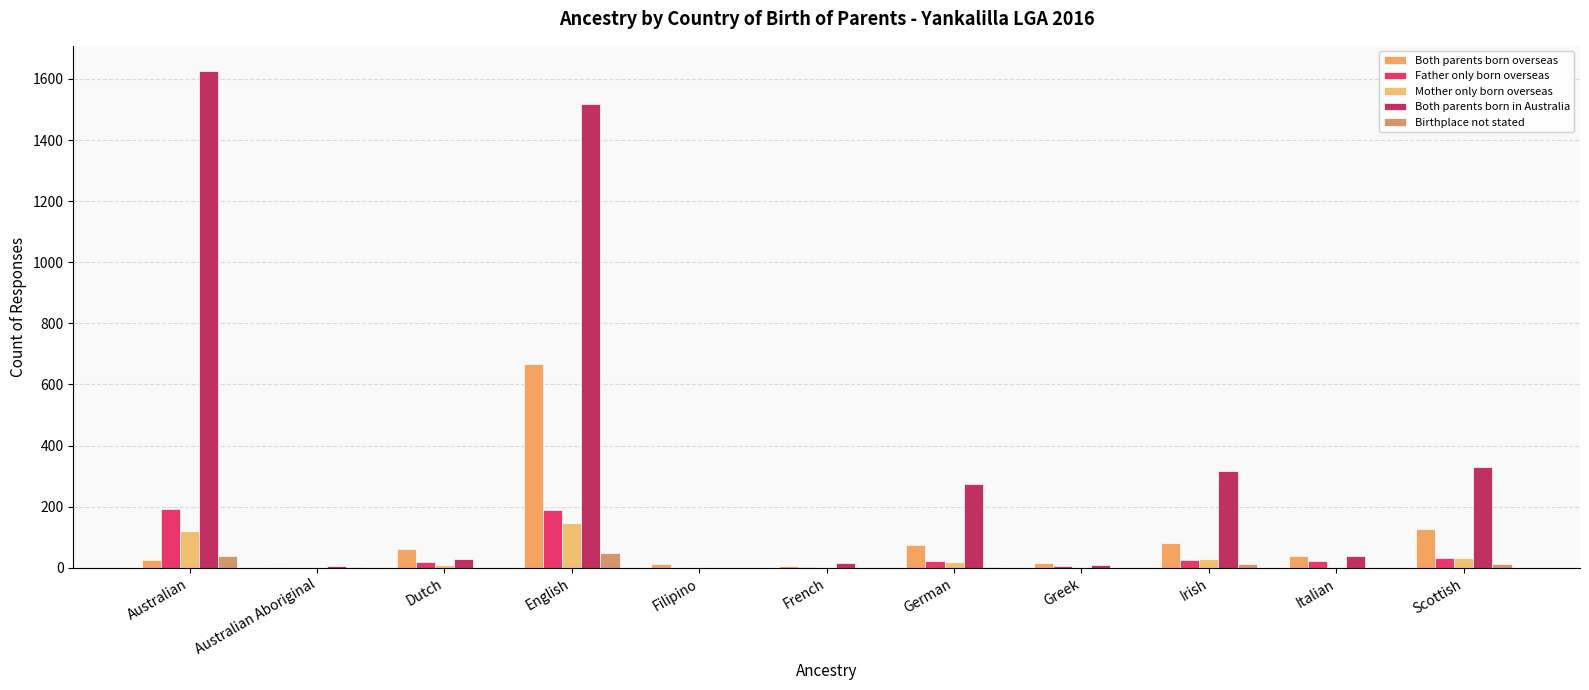

Reading right to left, what are all the values shown in this chart?

Both parents born overseas: 127	39	81	16	73	5	11	667	63	4	27
Father only born overseas: 33	22	25	5	22	4	0	189	20	0	194
Mother only born overseas: 33	4	29	0	20	4	4	146	8	0	121
Both parents born in Australia: 329	38	317	10	273	16	0	1519	28	5	1627
Birthplace not stated: 13	0	11	0	4	0	0	47	0	4	39